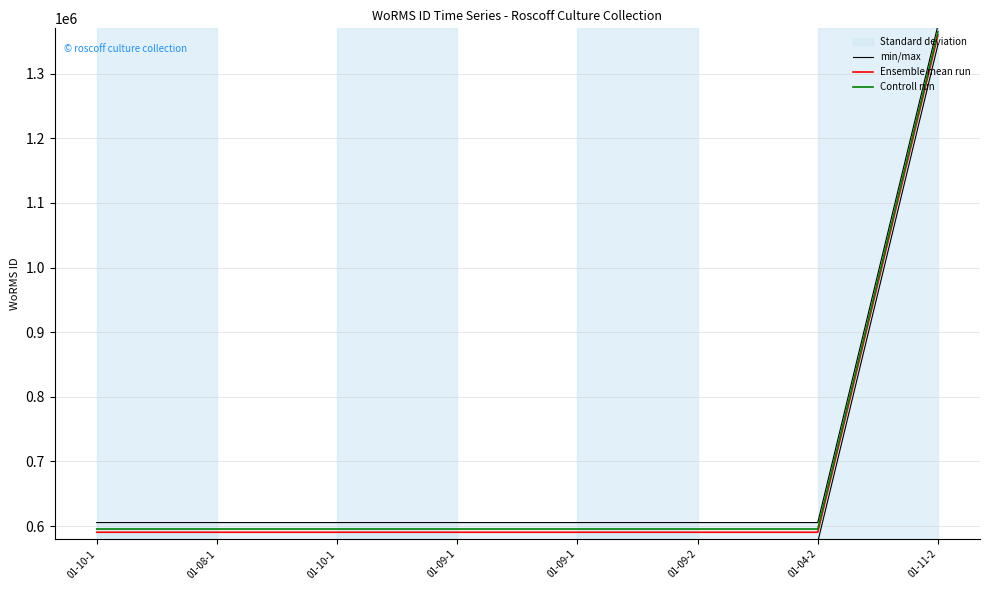

True or false: min/max and Controll run cross at least once.

False